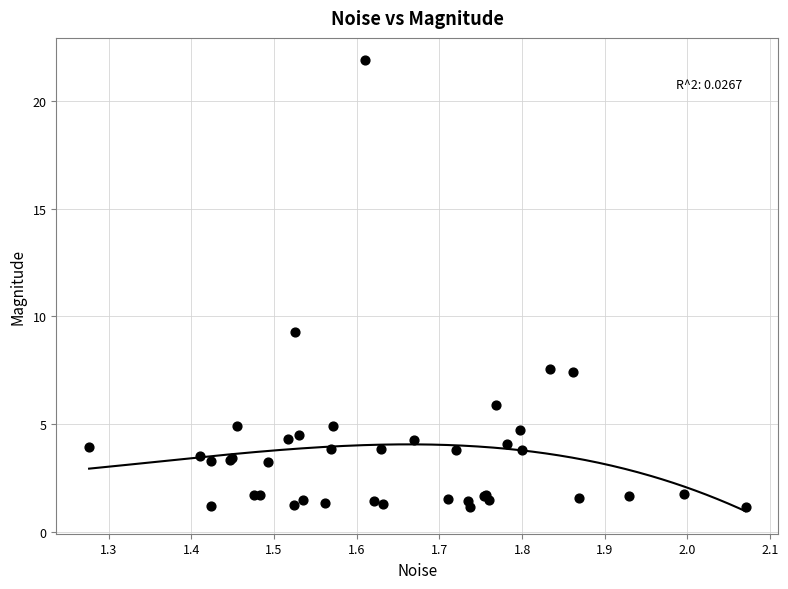

What Y value in the scatter plot is closest to 11?

9.3